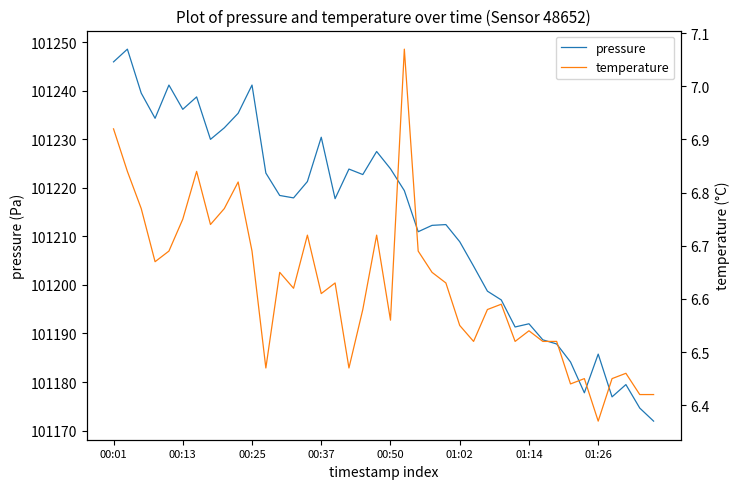

Which series has the widest spread of values?

pressure